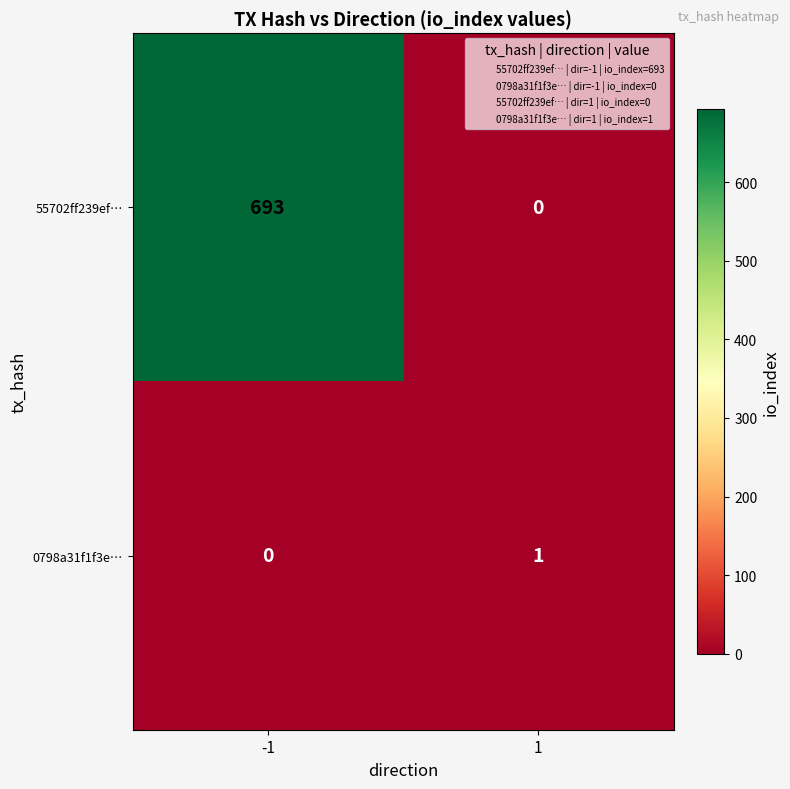

What is the approximate value of 55702ff239ef… at -1, to the nearest 50?

700